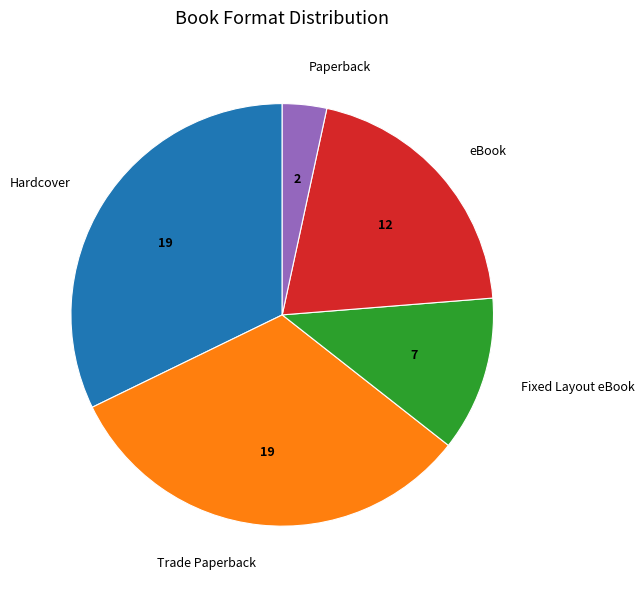

Which slice is the smallest?

Paperback